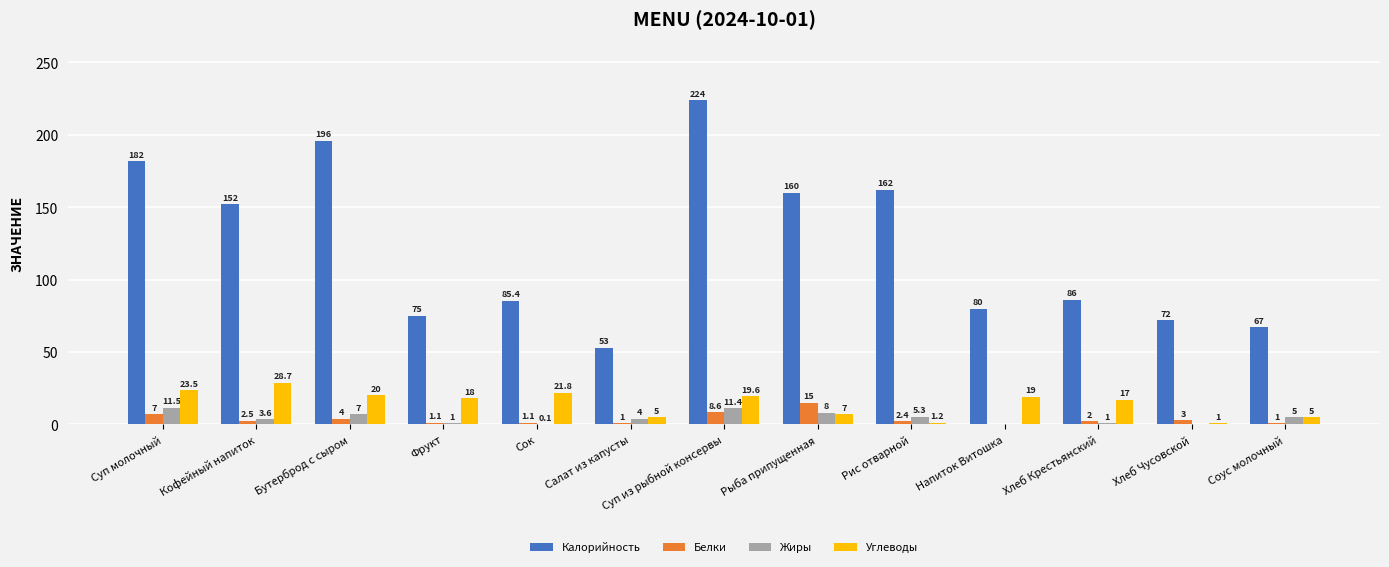

Does the chart contain stacked bars?

No